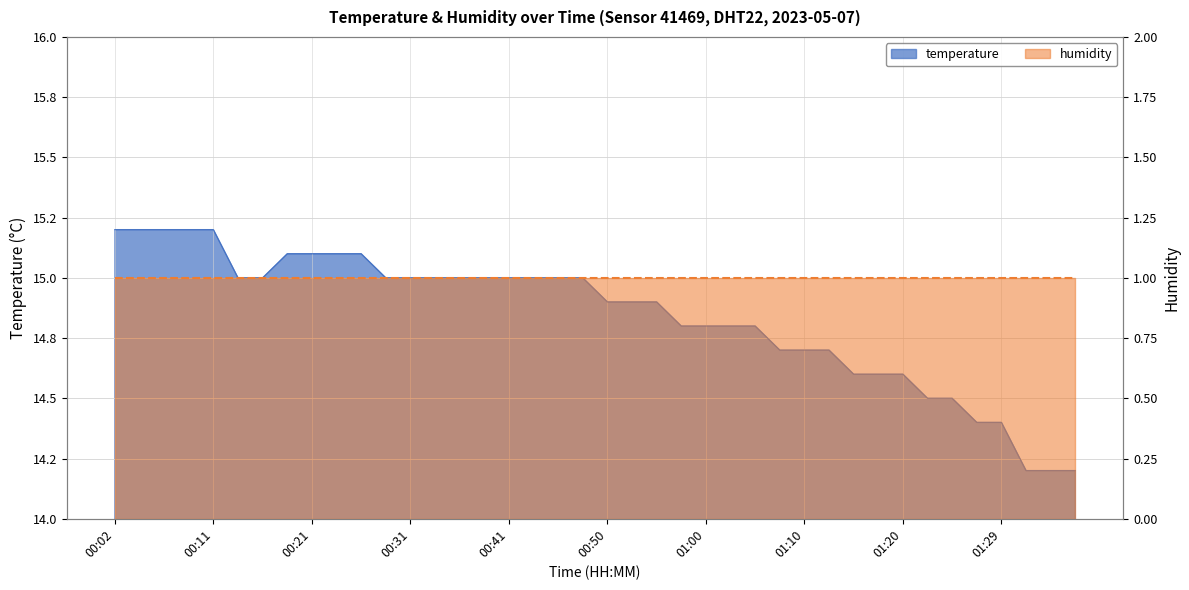

Between 00:33 and 01:37, which is larger?

00:33